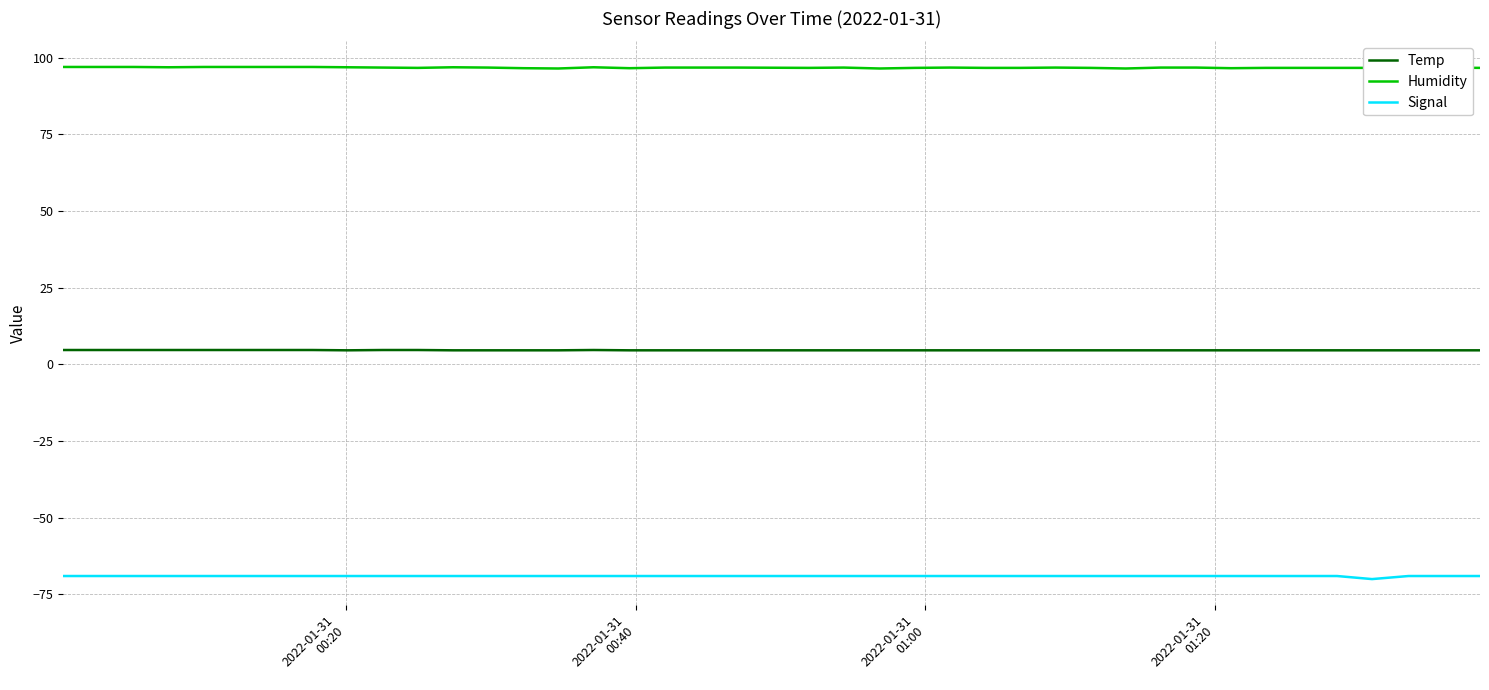

True or false: Signal and Humidity intersect in this chart.

False